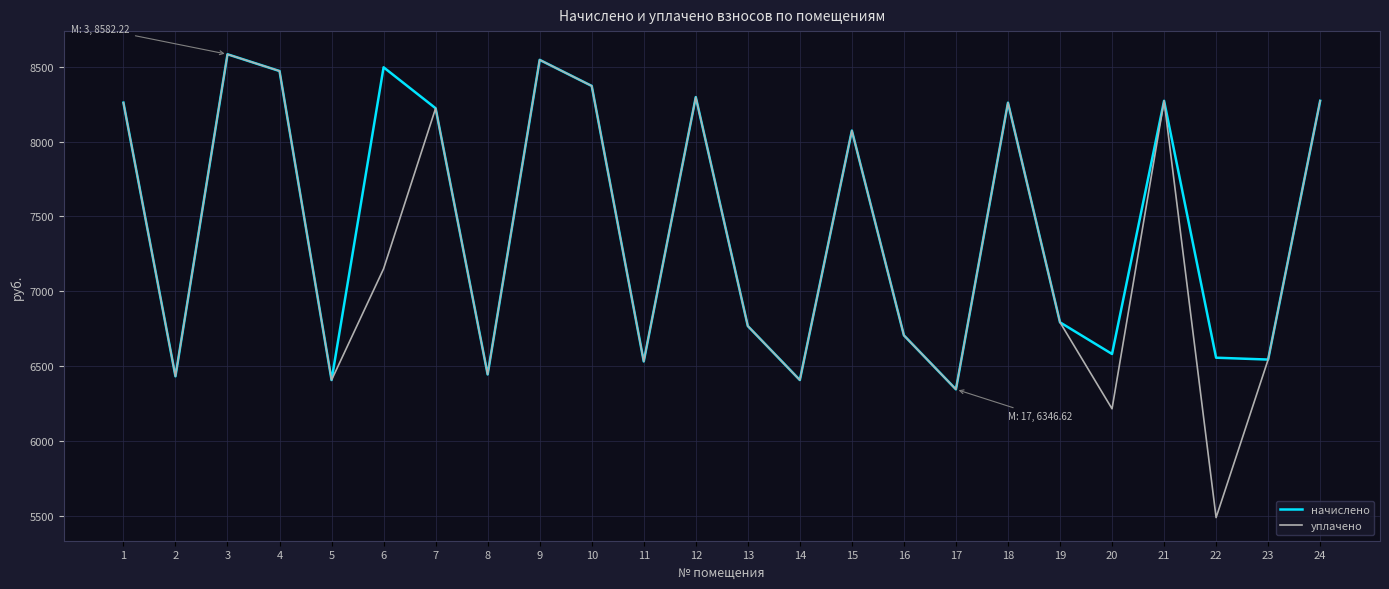

The уплачено series shows 8431.8 at 8. True or false?

False